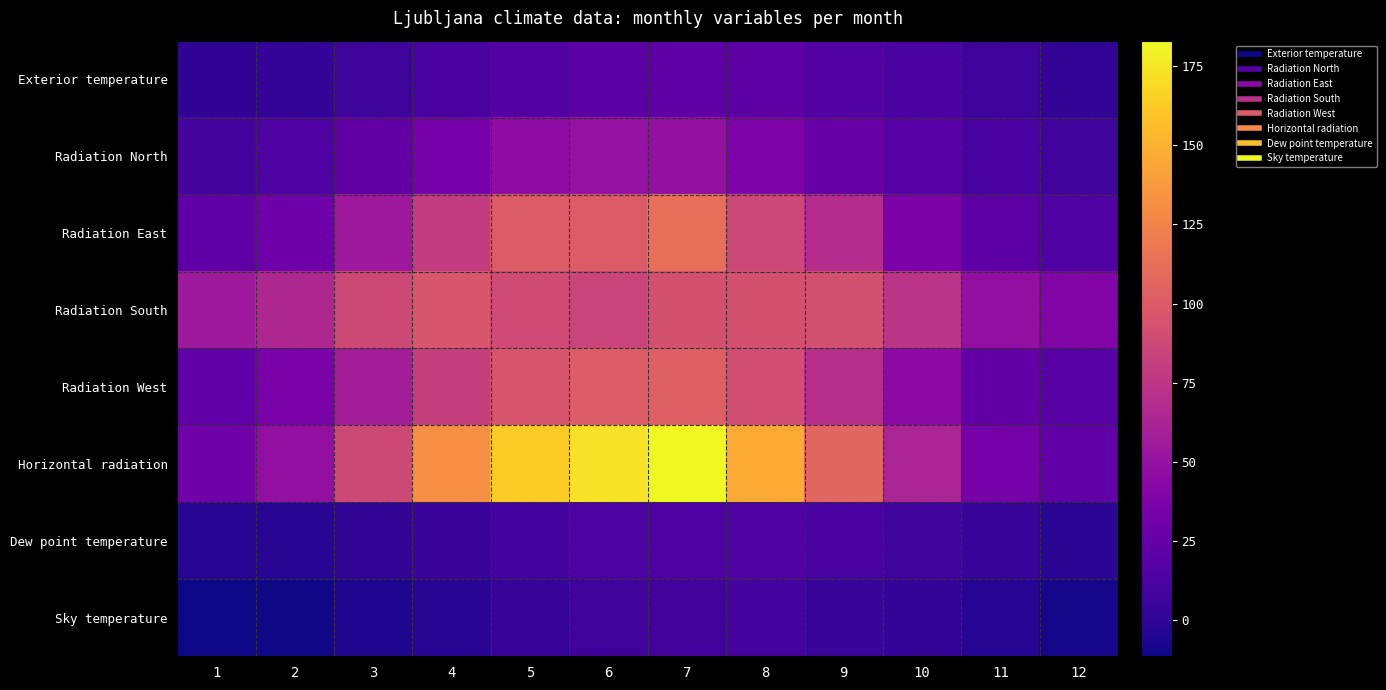

What is the minimum value shown in the chart?

-11.3